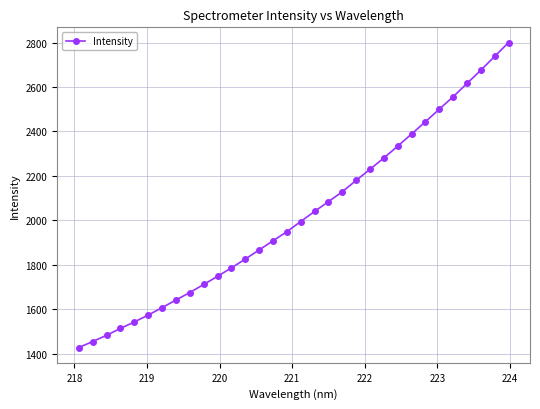

What is the smallest value displayed?

1427.8